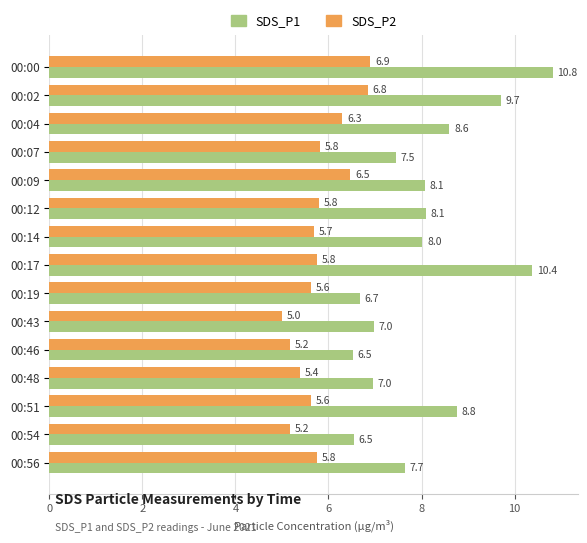

What is the maximum value for SDS_P2?

6.9